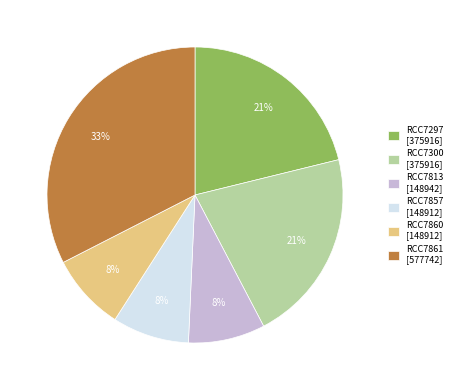

The RCC7861 slice represents 33% of the pie. True or false?

True